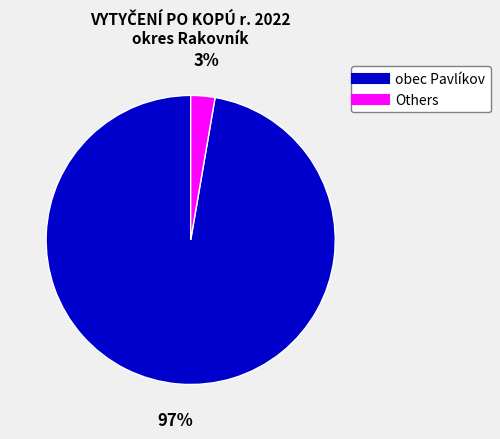

To the nearest percent, what is the average slice percentage?

50%